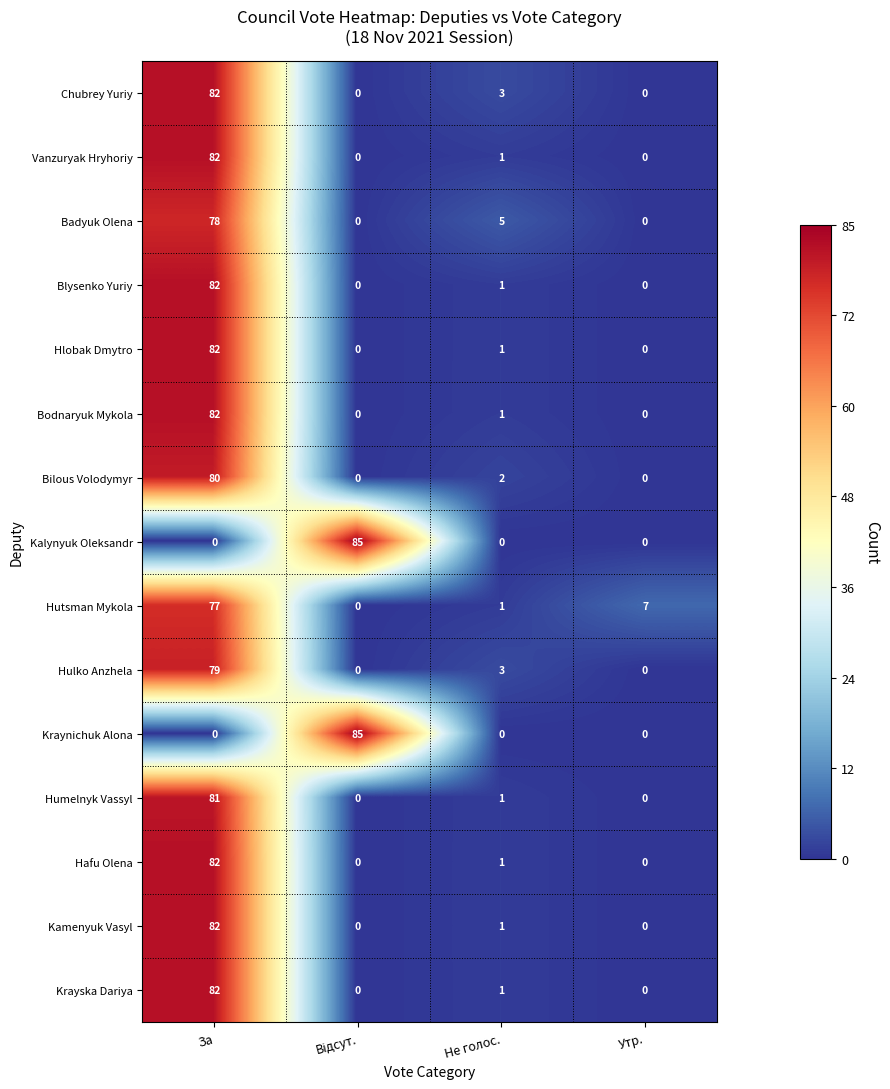

What is the approximate value of Humelnyk Vassyl at За, to the nearest 5?

80